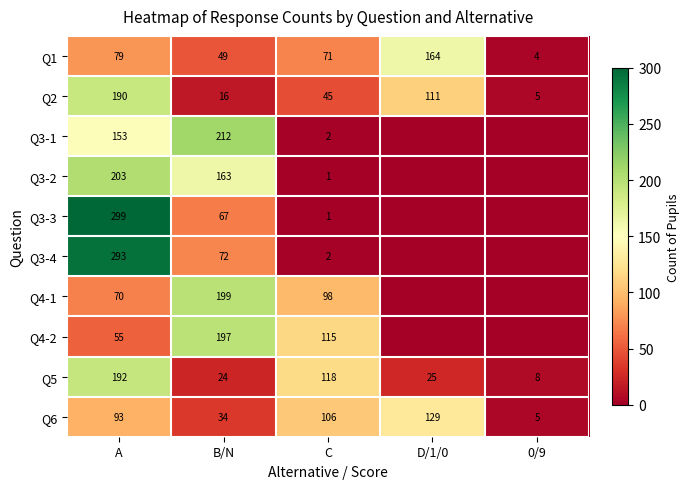

At which label is Q1 closest to 84?

A